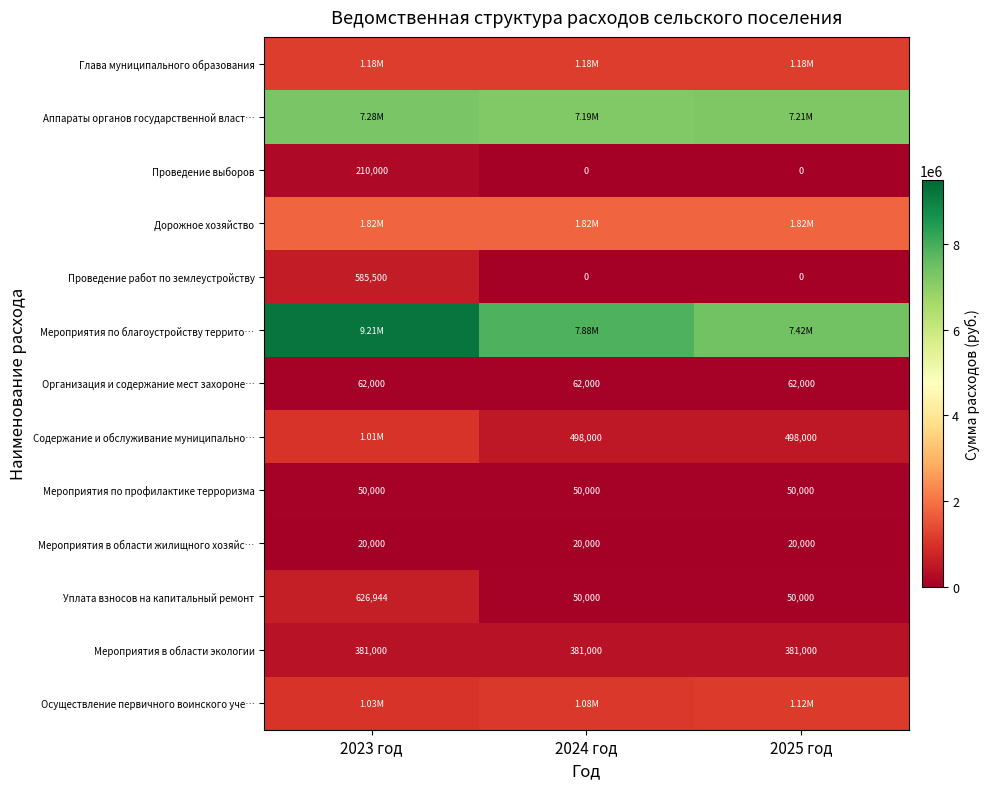

The value of Организация и содержание мест захороне… at 2025 год is 62000. True or false?

True